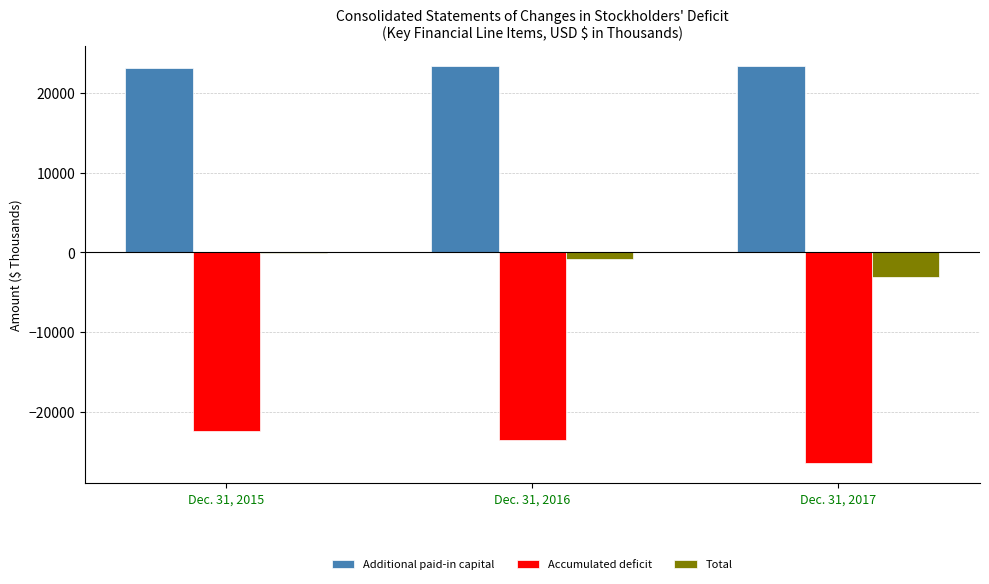

What is the highest value of the Additional paid-in capital series?

23397